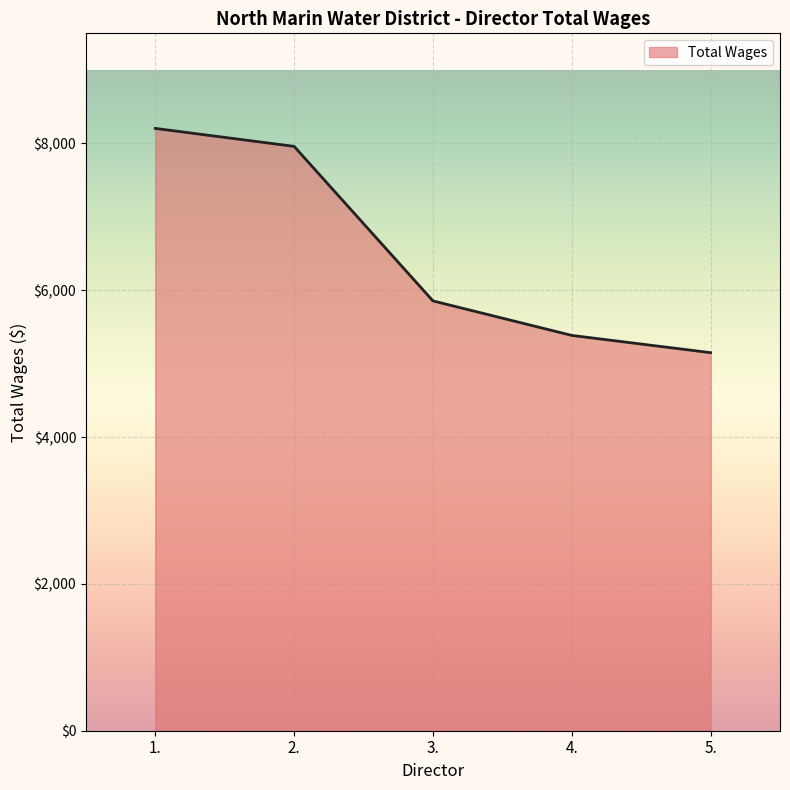

What is the difference between the maximum and second lowest values?

2820